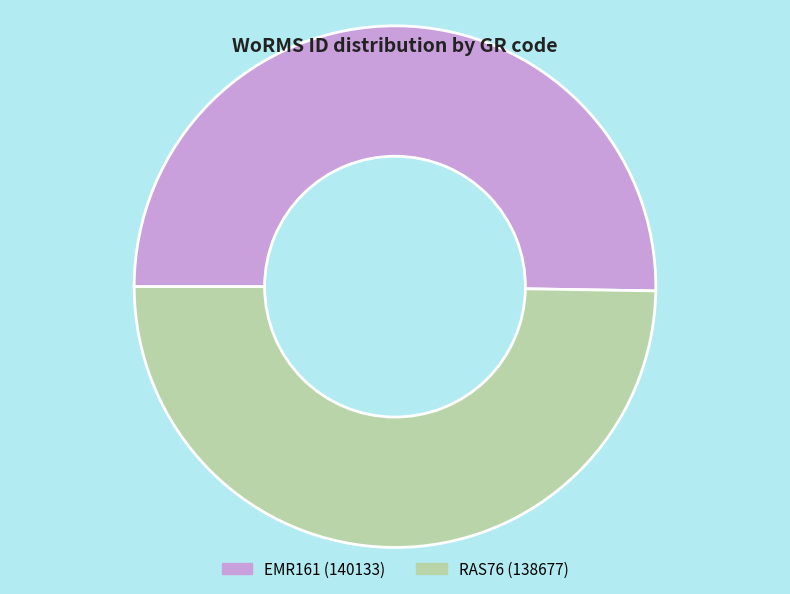

Approximately how many times larger is the value at EMR161 compared to RAS76?

1.0